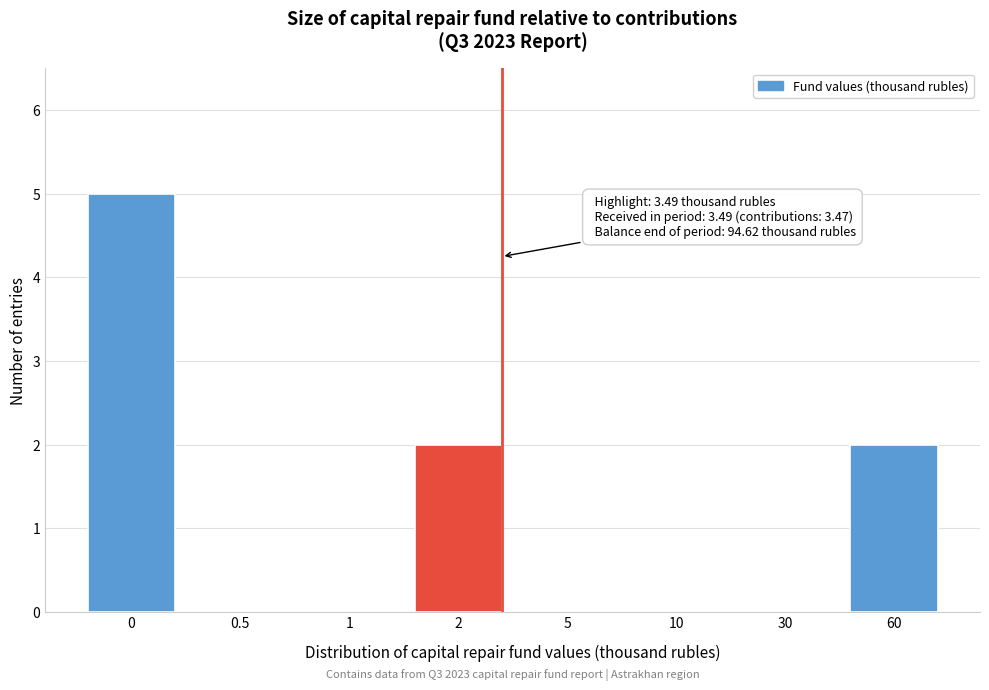

Reading left to right, extract all data points from this chart.

0=5	0.5=0	1=0	2=2	5=0	10=0	30=0	60=2